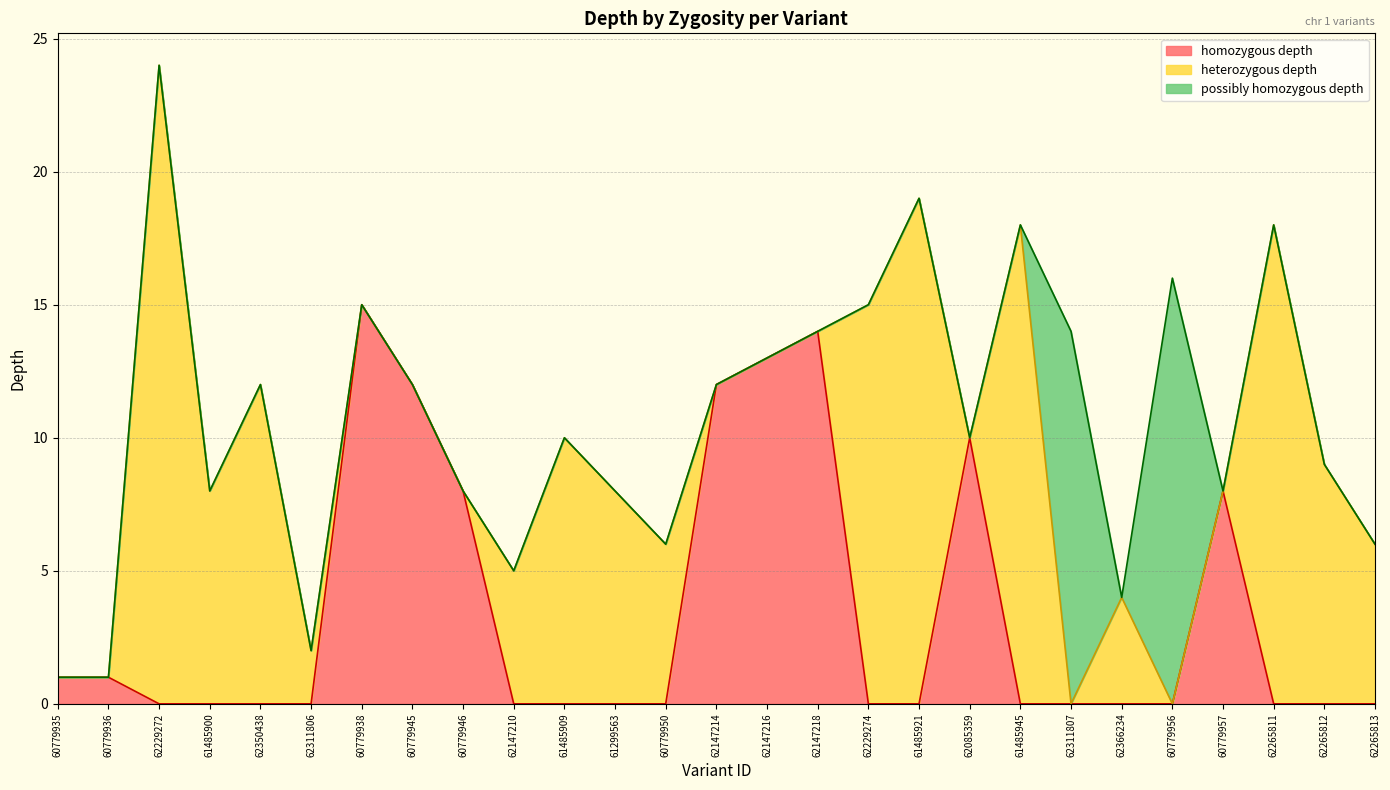

At which category is the sum across all series the highest?

62229272